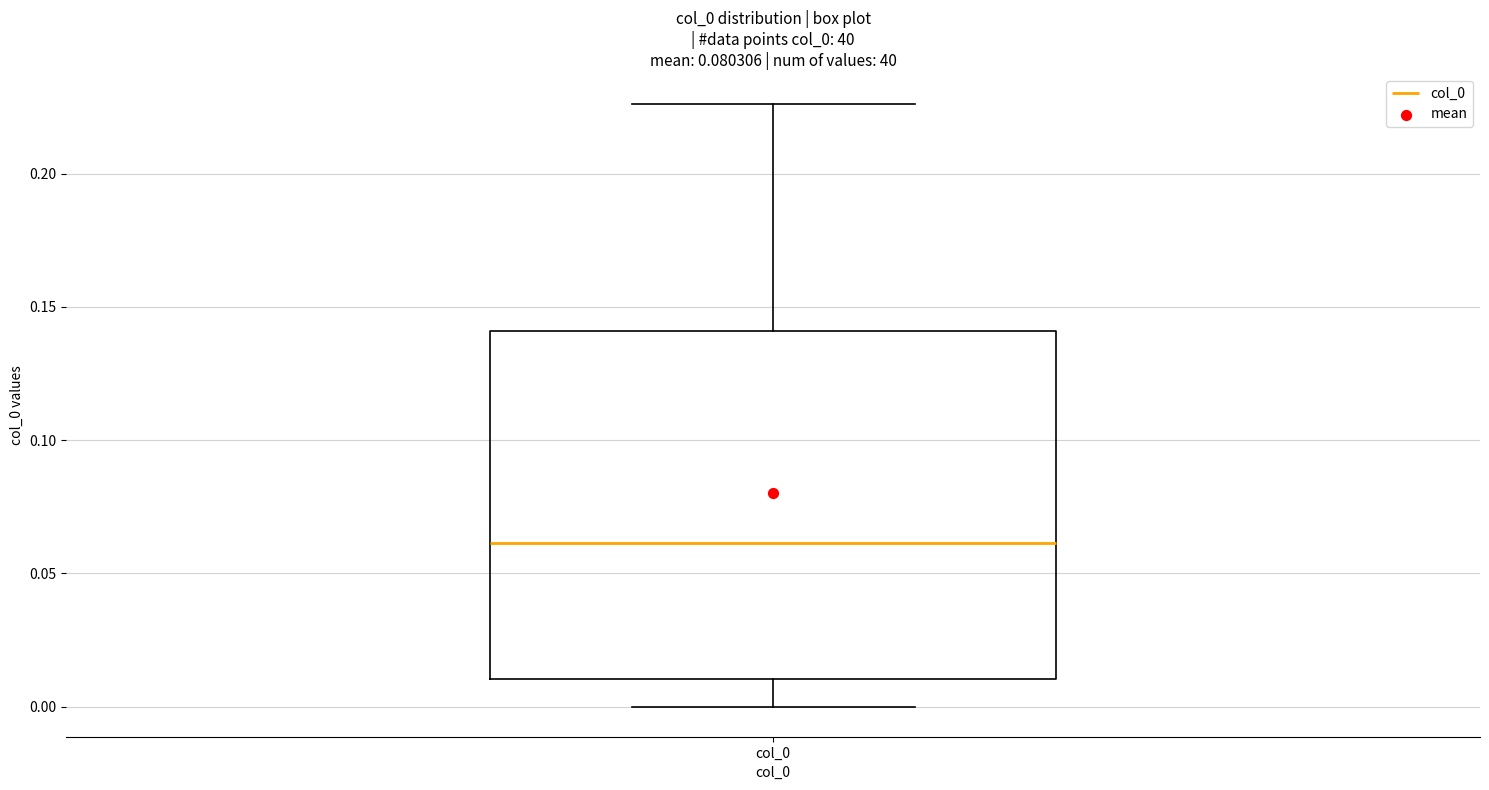

Where does the lower whisker of the box for col_0 end on the y-axis? The values are not printed on the chart, so give them approximately, as read against the axis.

0.000